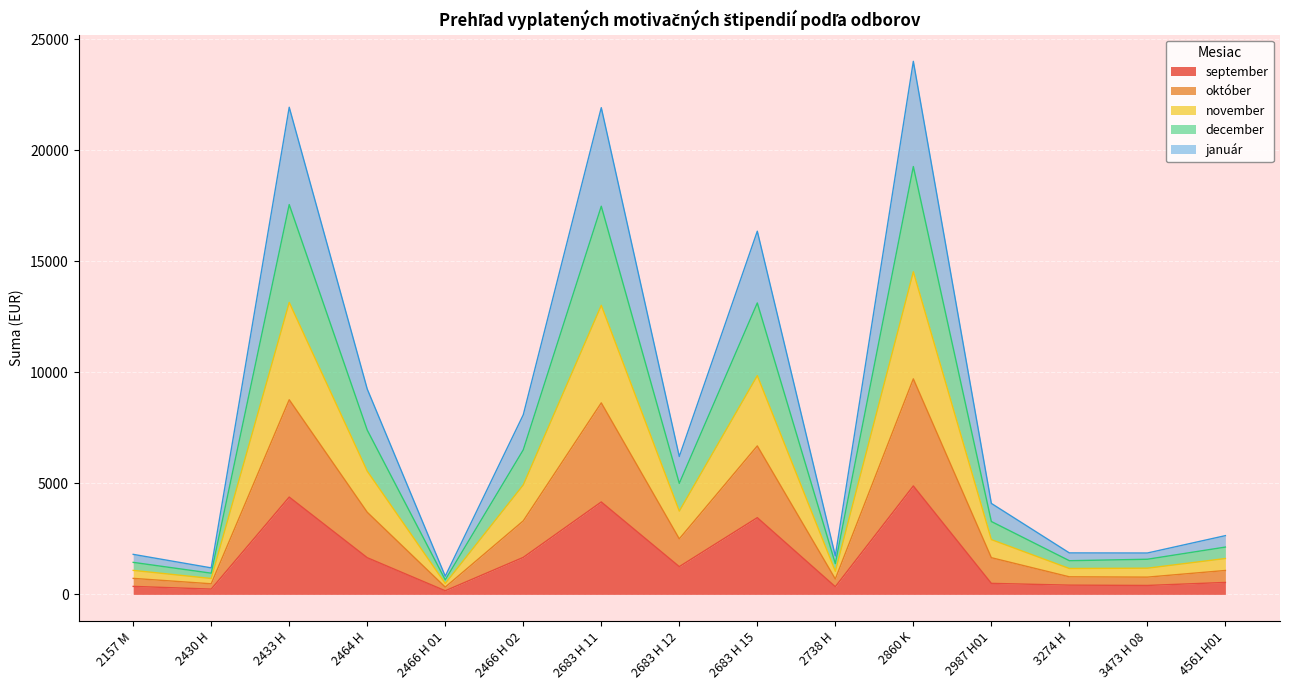

What is the maximum value for september?

4882.4